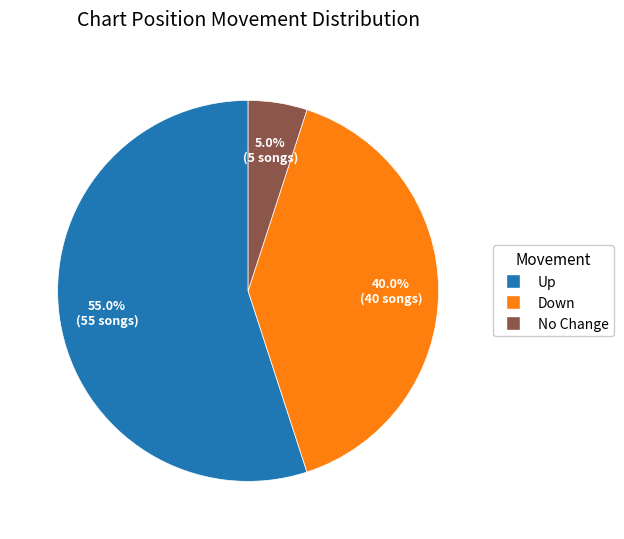

Does any single category account for the majority?

Yes